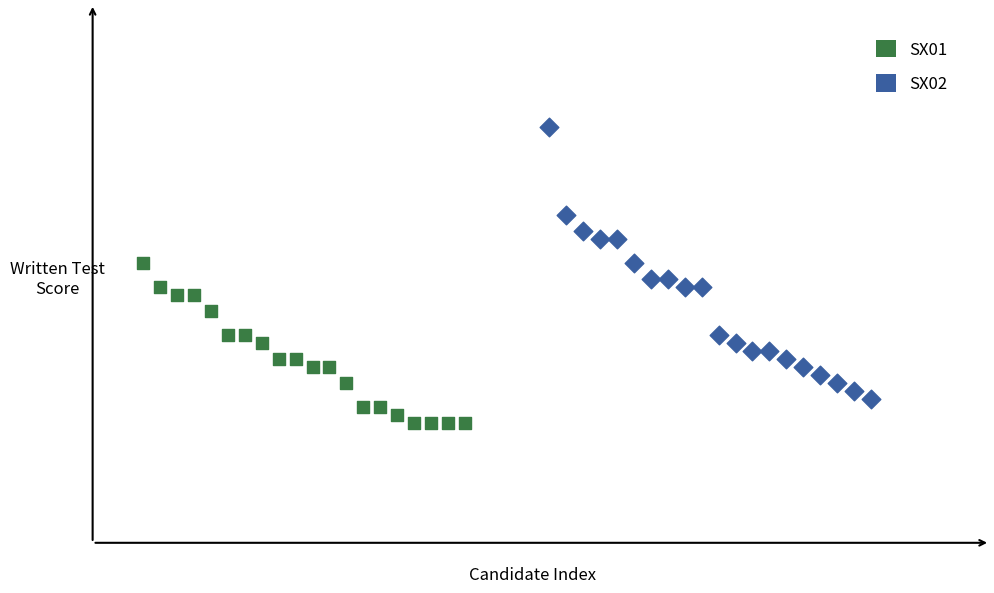

What are all the series names shown in the legend?

SX01, SX02